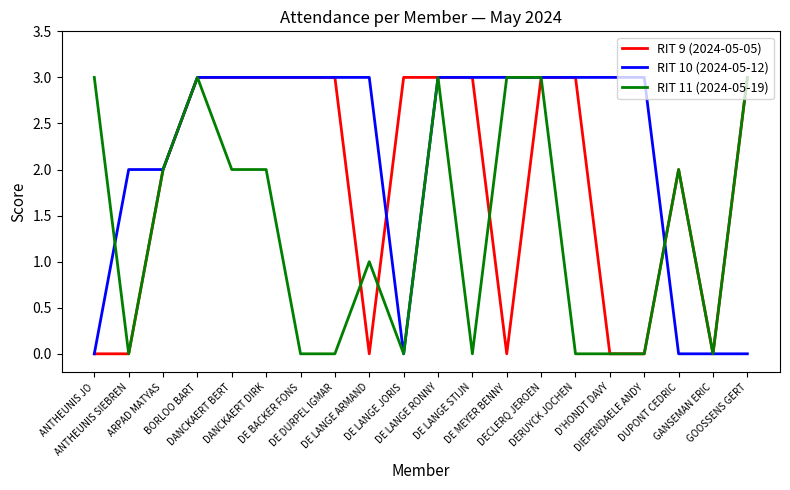

The value of RIT 10 (2024-05-12) at DE MEYER BENNY is 4. True or false?

False